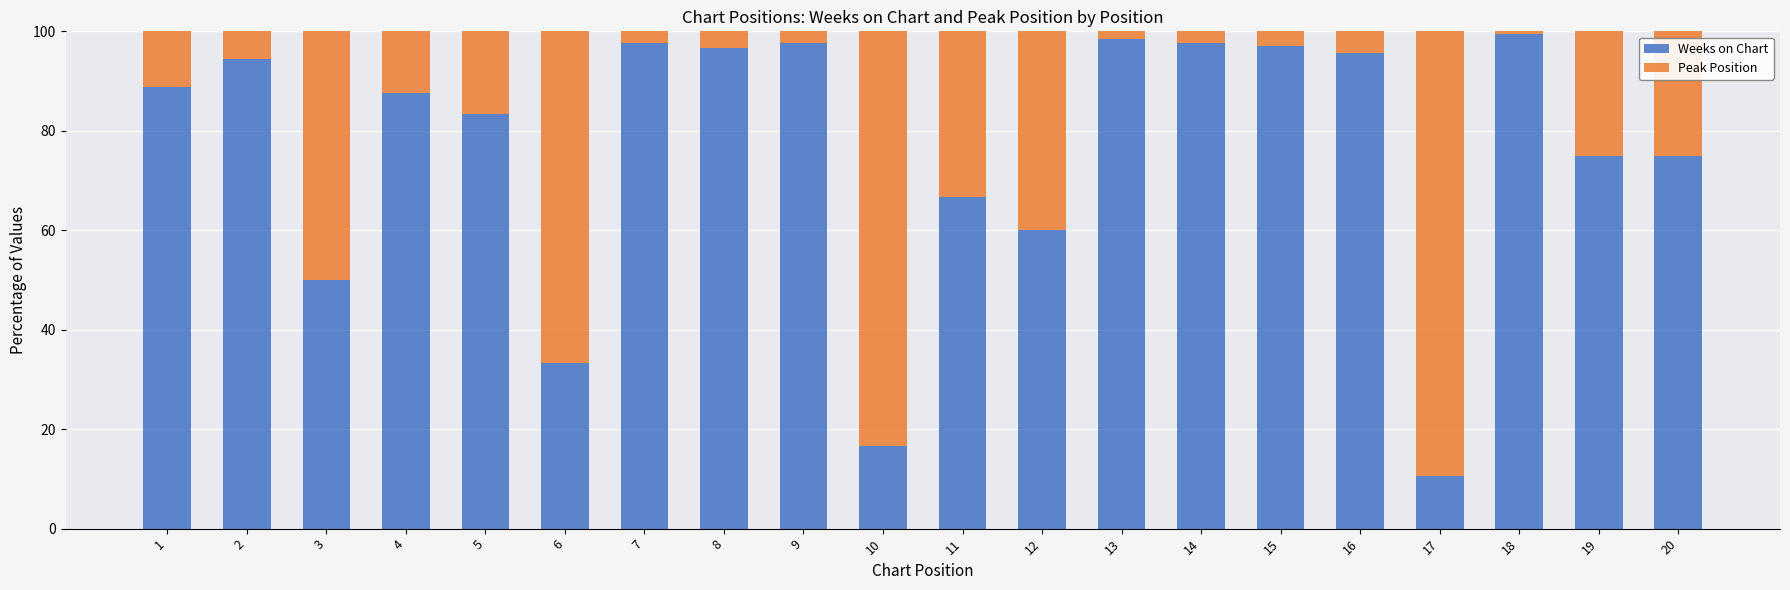

What is the total value across all series at 15?

100.0